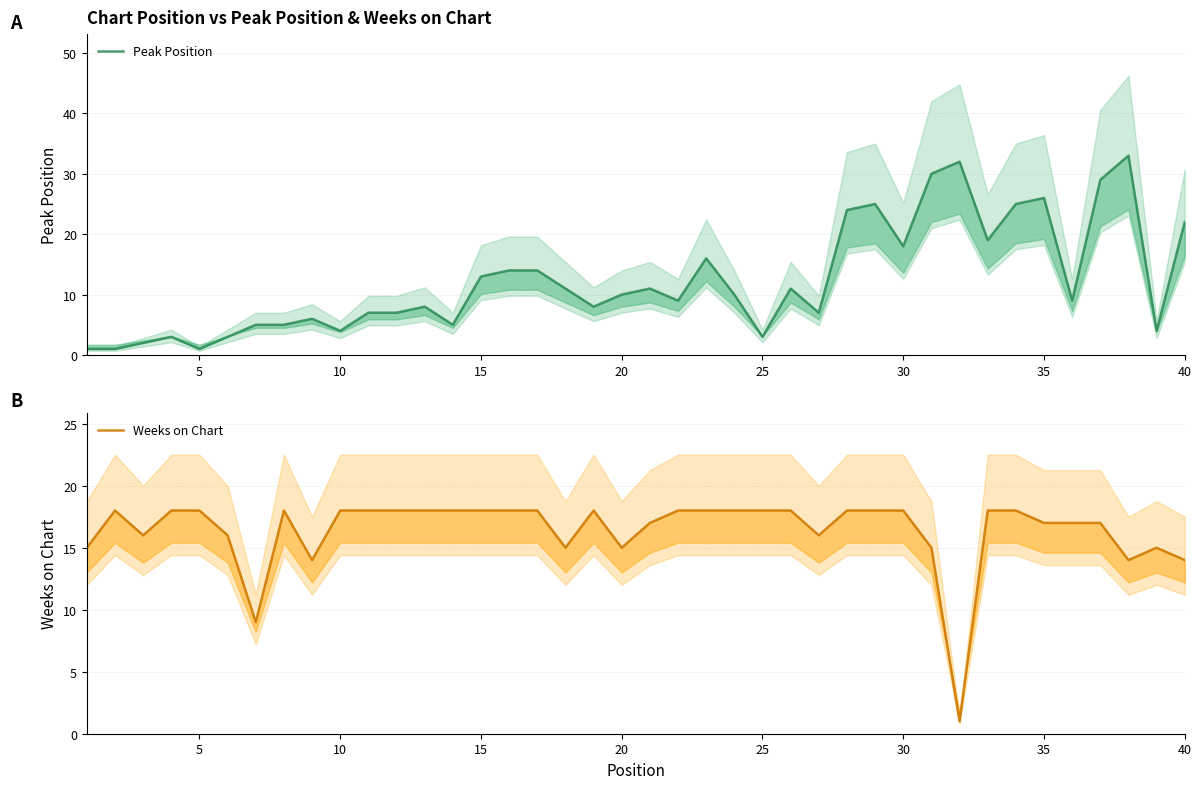

How many lines are shown in the chart?

2